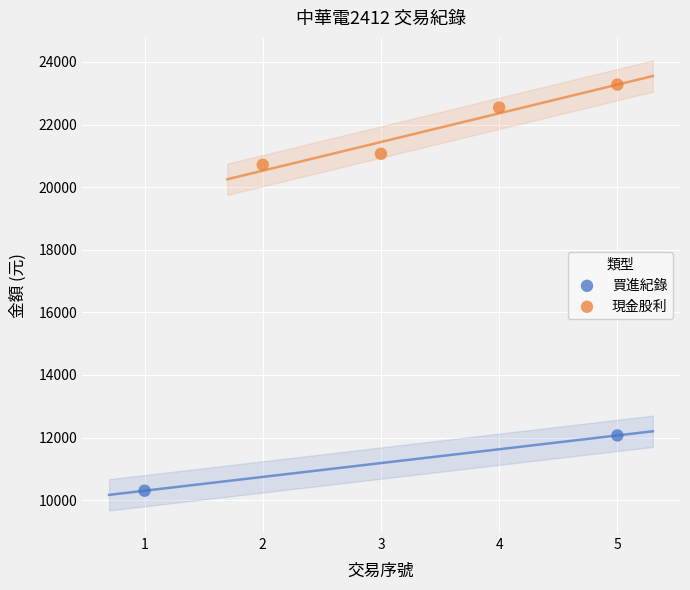

What are all the series names shown in the legend?

買進紀錄, 現金股利